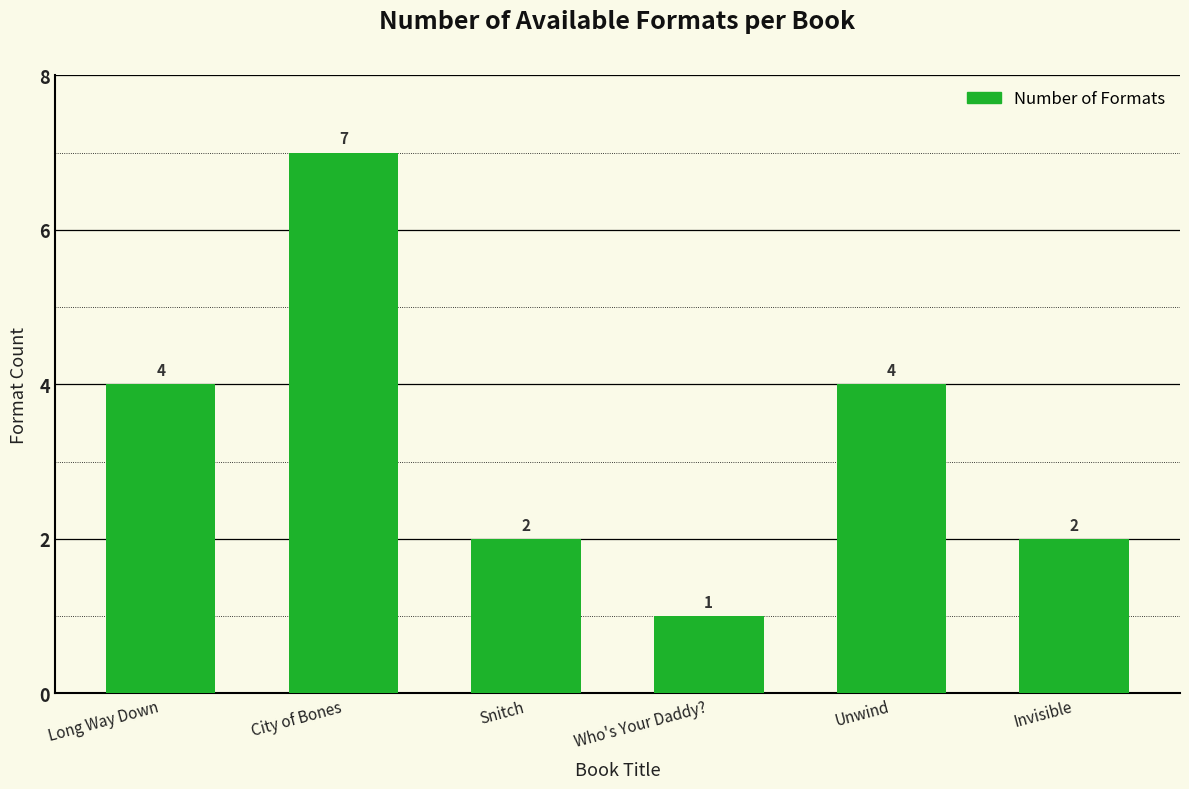

Read the value at City of Bones.

7